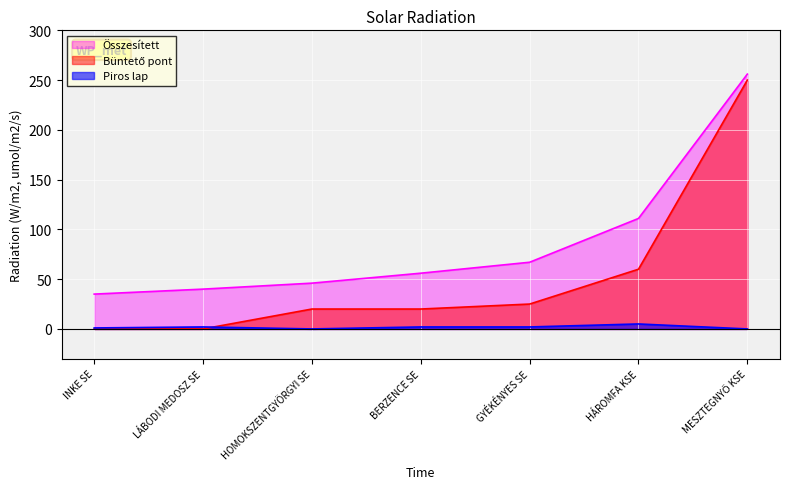

What is the difference between the highest and lowest values at GYÉKÉNYES SE?

65